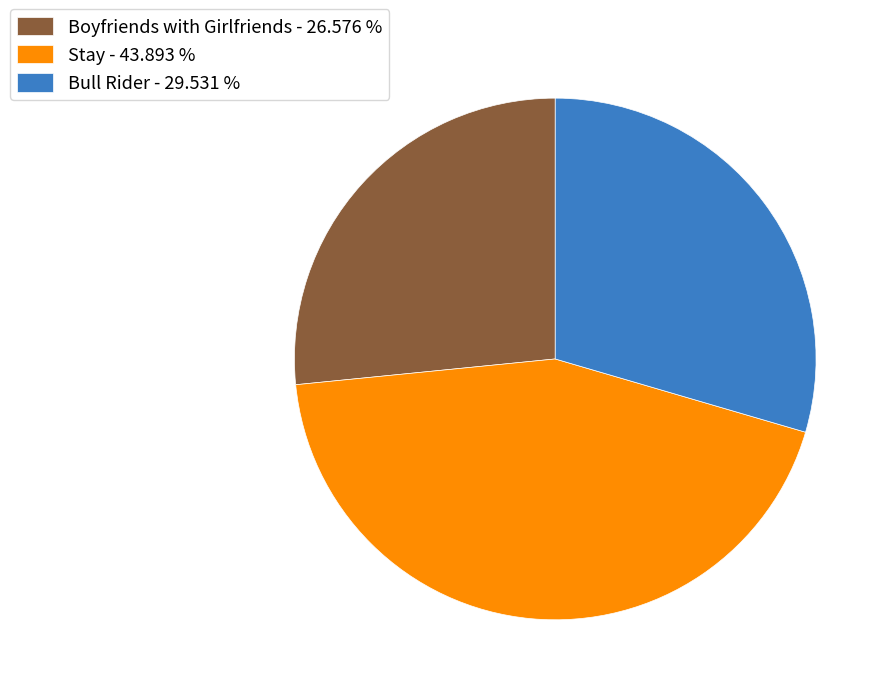

Do Stay - 43.893 % and Bull Rider - 29.531 % together represent more than half of the pie?

Yes